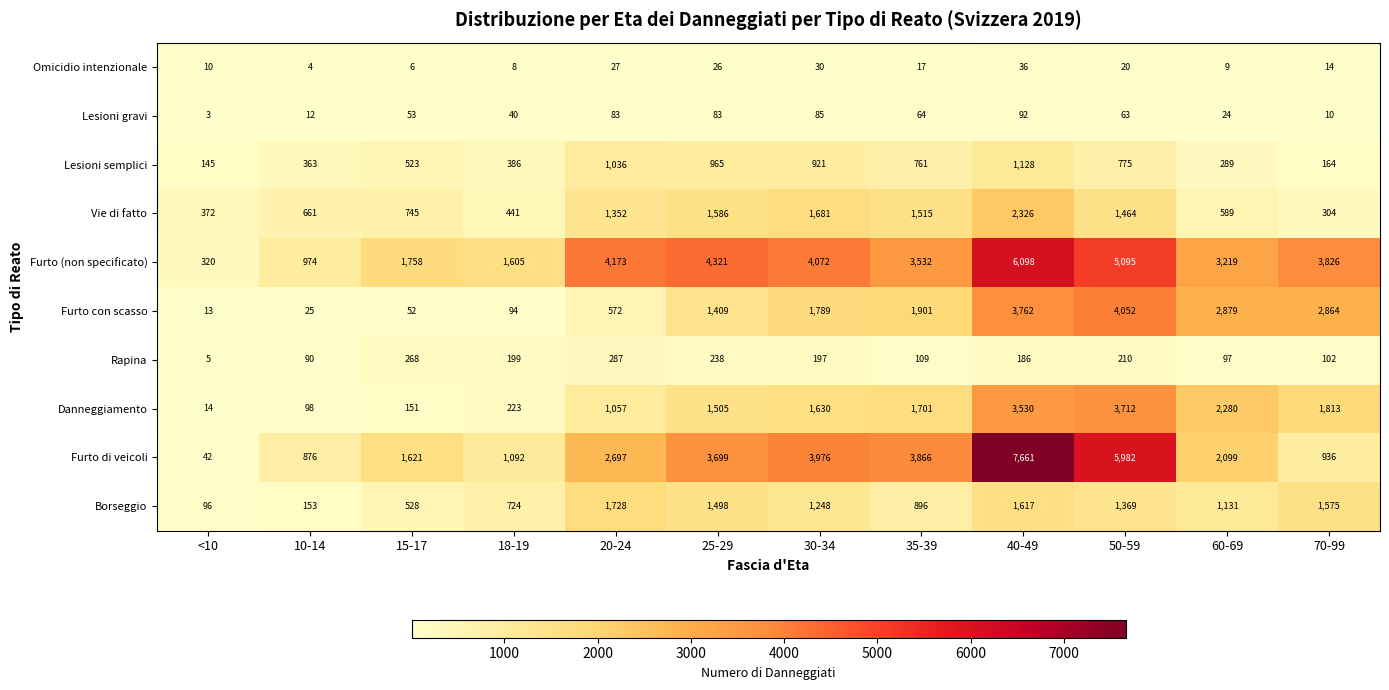

What is the total value across all series at 40-49?

26436